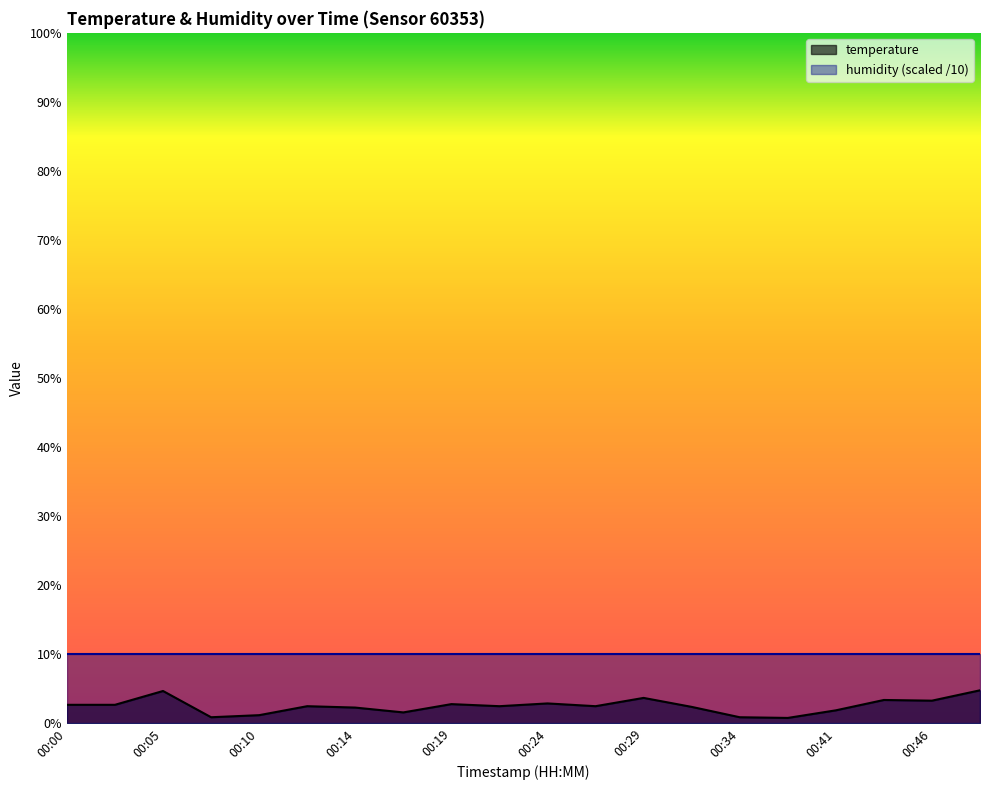

How many values exceed 2?

14